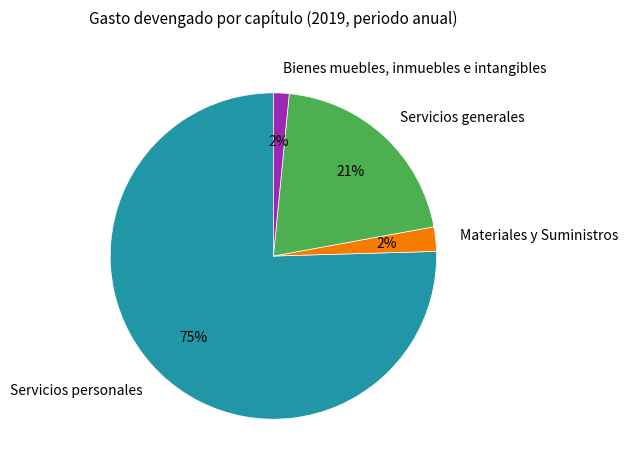

True or false: Materiales y Suministros accounts for 2% of the total.

True